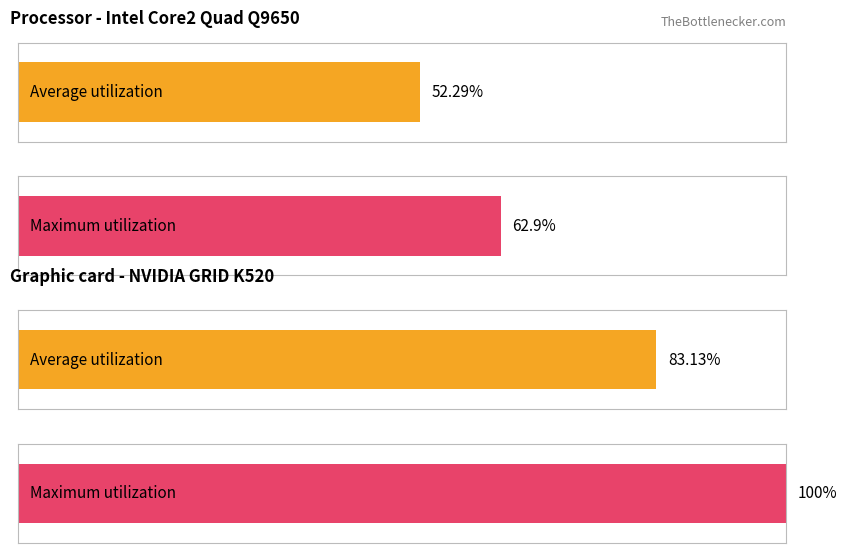

What is the difference between the maximum and minimum values in the Maximum utilization series?

37.1